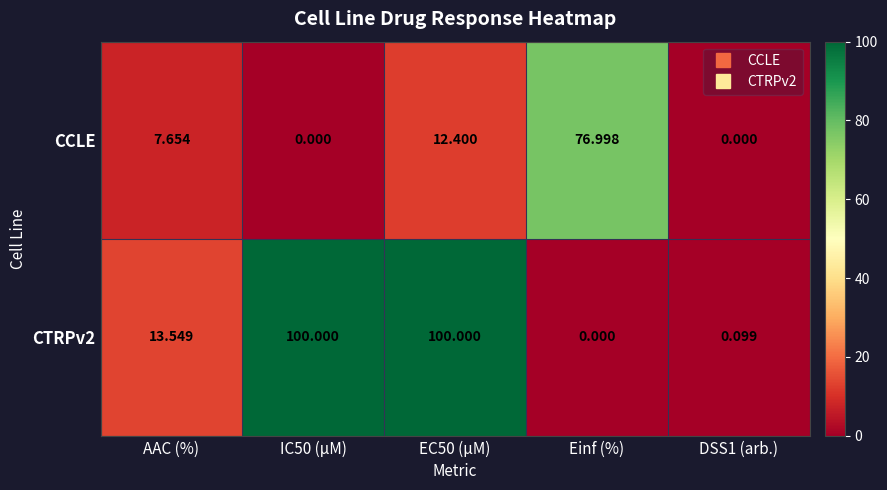

How many data points in CCLE are above 7?

3